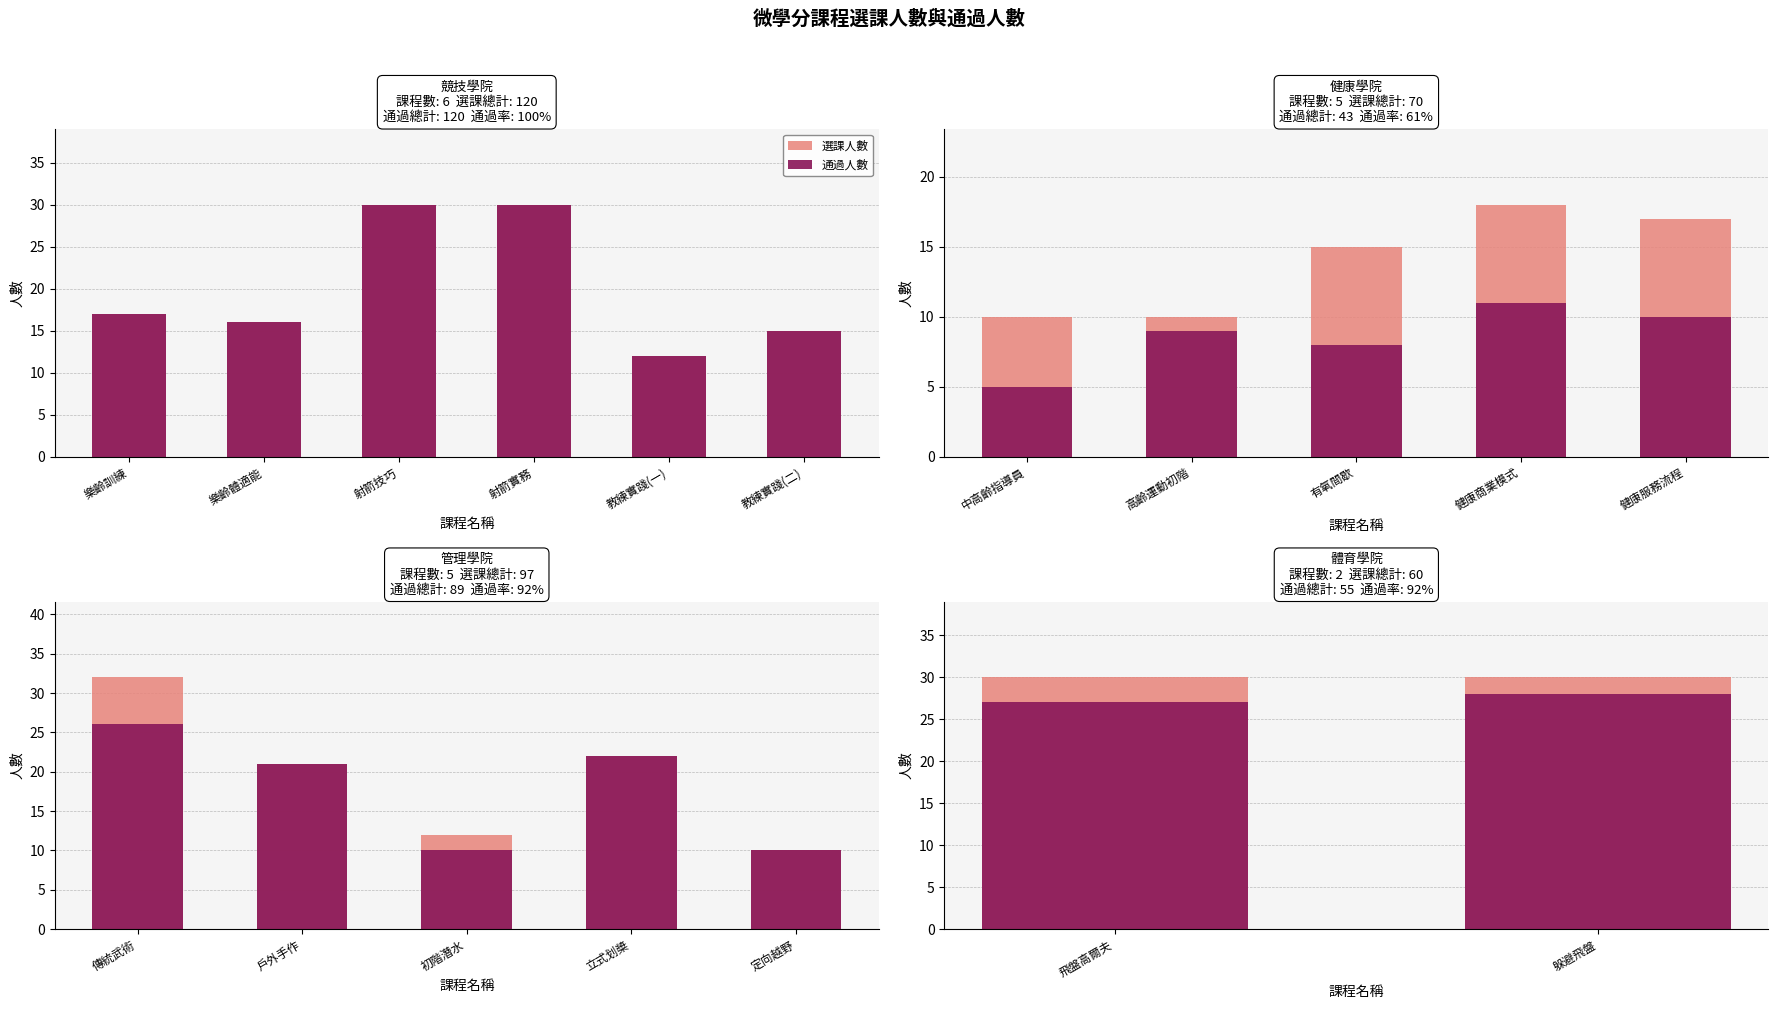

How many bars are there in each group?

2